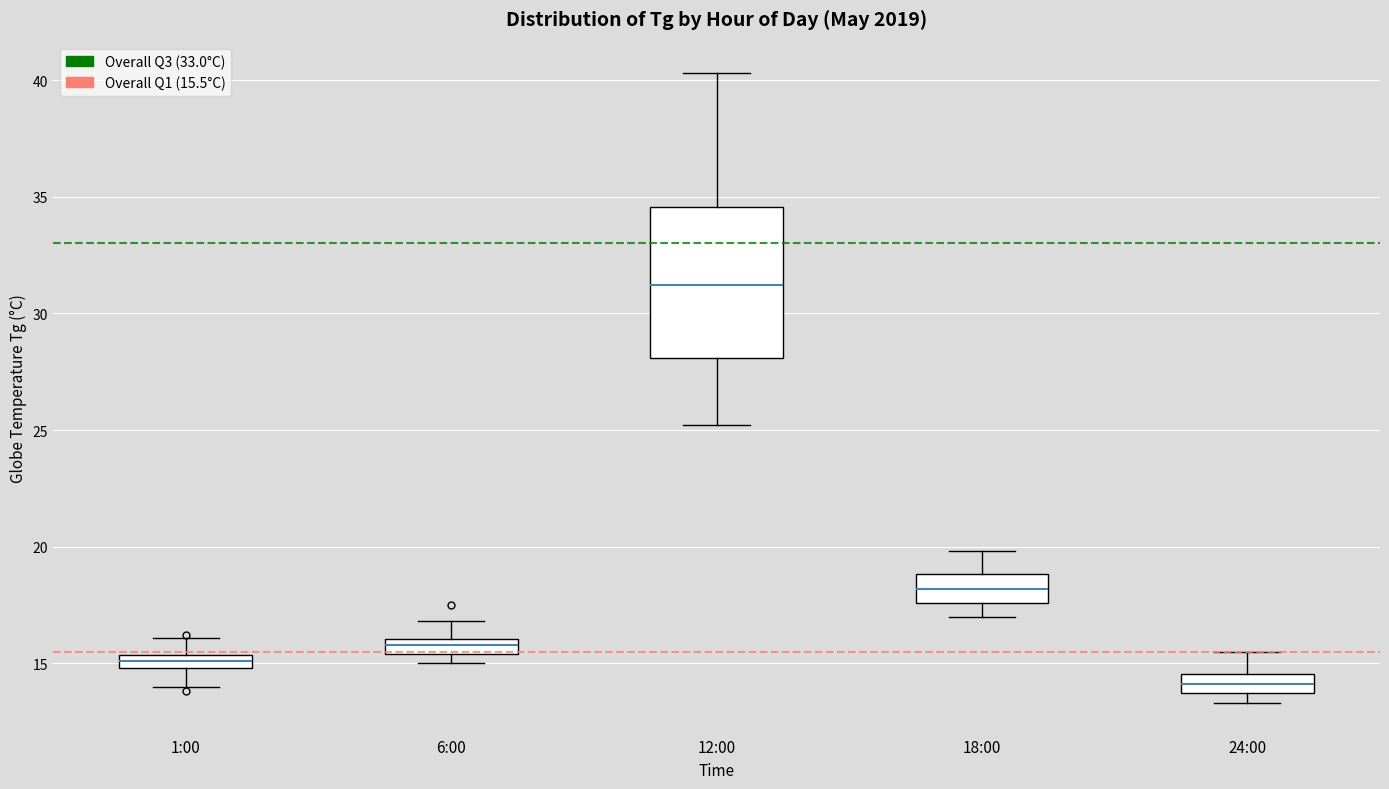

Where is the upper edge of the box for 18:00 on the y-axis? The values are not printed on the chart, so give them approximately, as read against the axis.

19.0